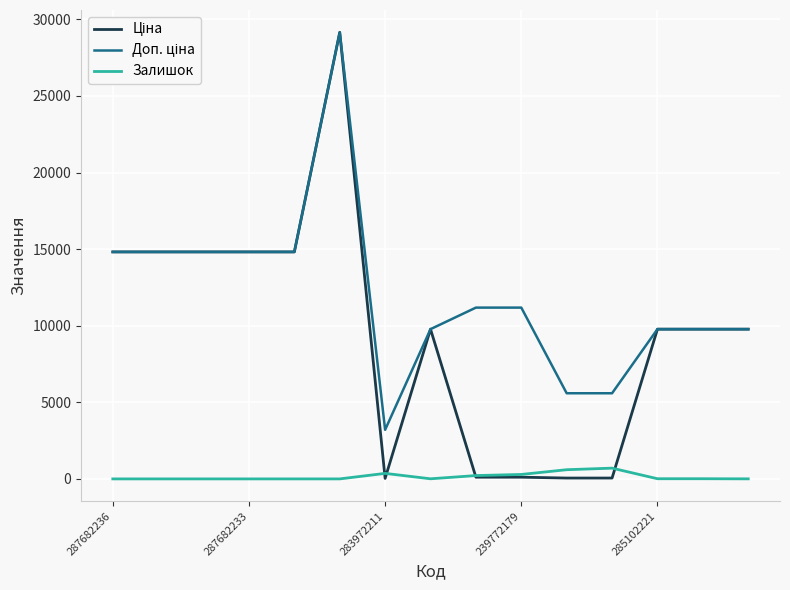

What is the maximum value shown in the chart?

29152.3